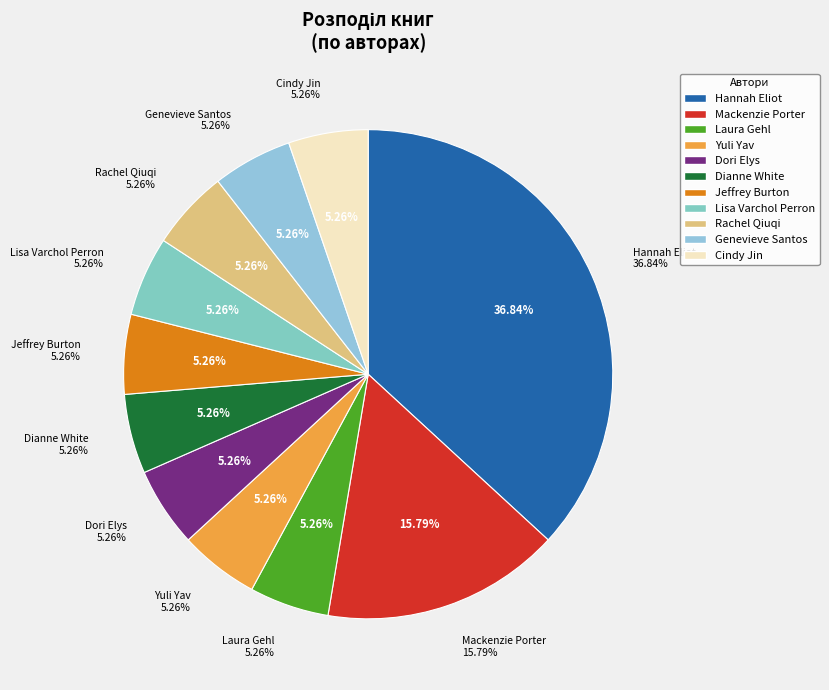

Does Cindy Jin account for over 50% of the chart?

No